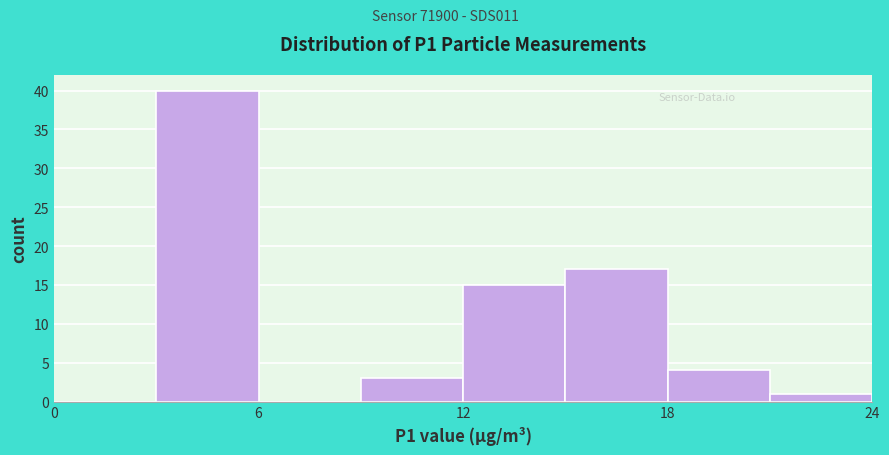

Read against the x-axis, roughly where is the centre of the tallest bar?

5